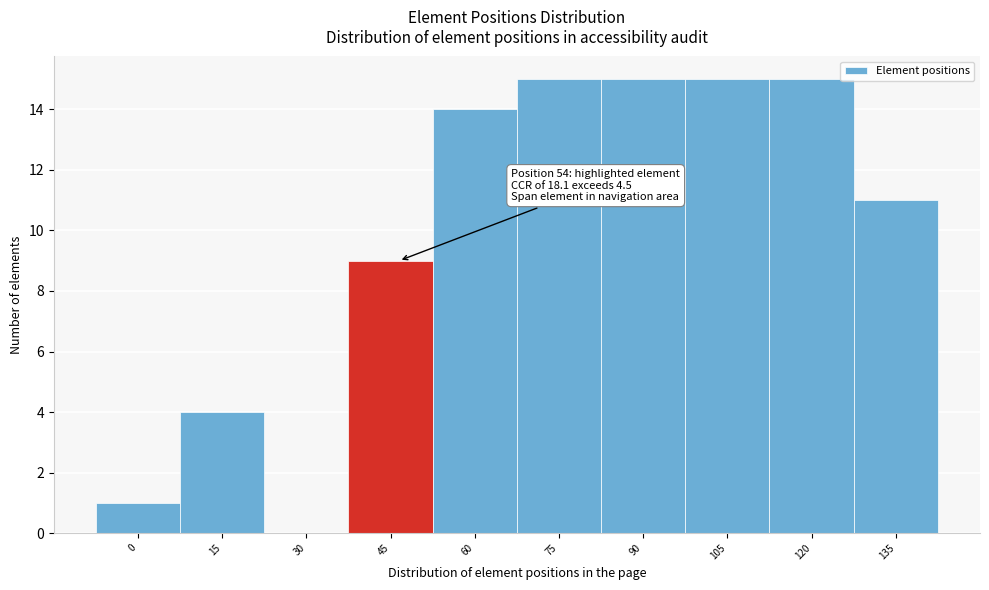

Reading left to right, transcribe all the data shown in this chart.

0=1	15=4	30=0	45=9	60=14	75=15	90=15	105=15	120=15	135=11